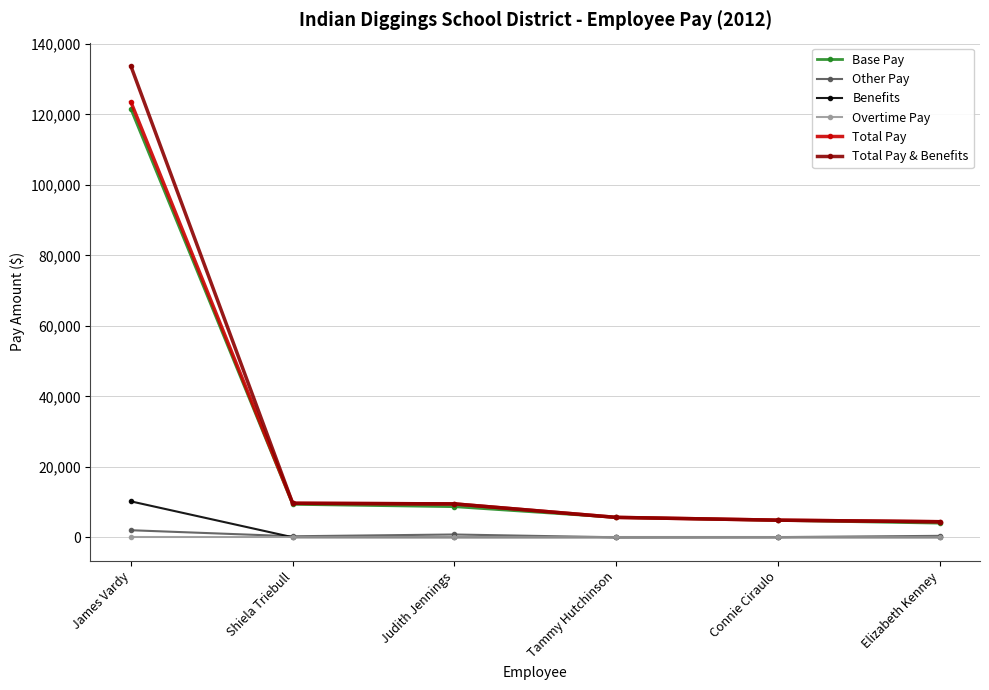

True or false: Other Pay and Base Pay cross at least once.

False